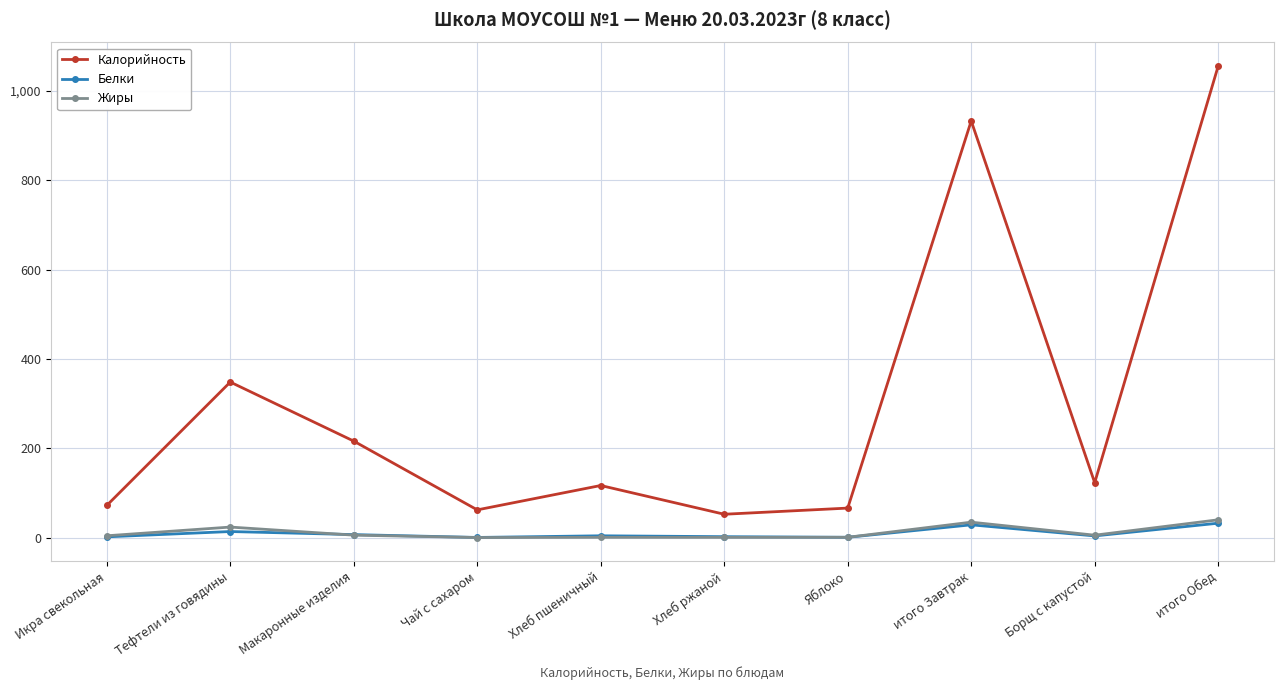

How many lines are shown in the chart?

3